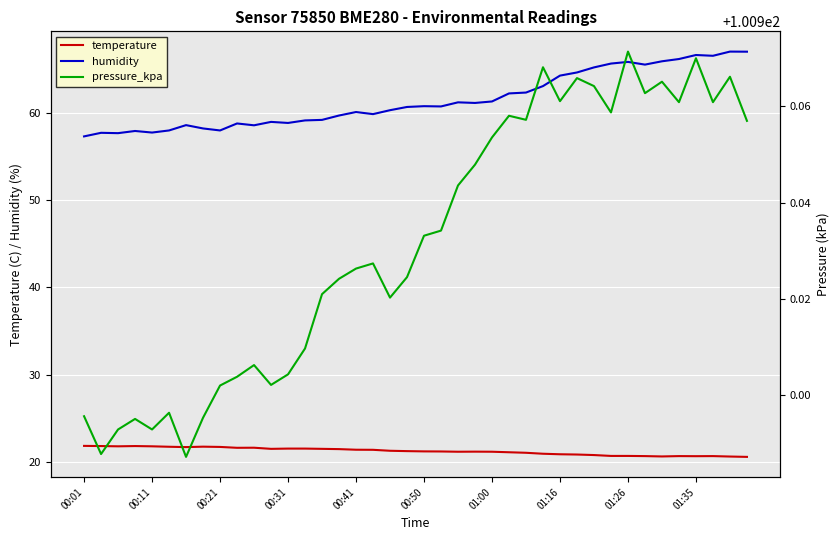

How many values in the humidity series exceed 60?

23